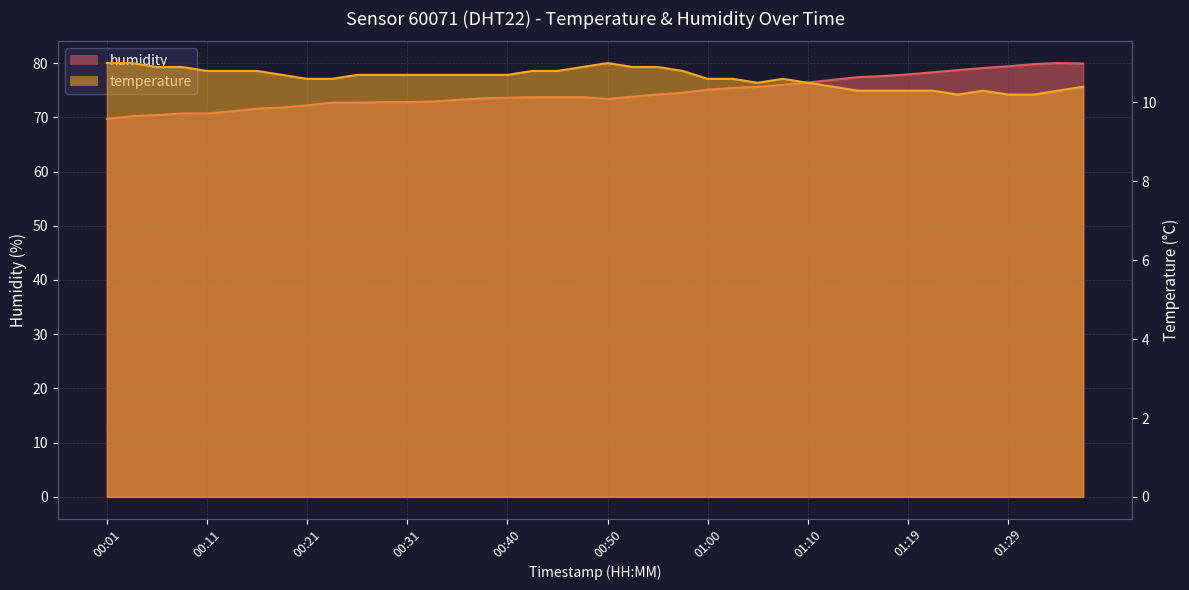

How many interior local peaks does the temperature series have?

3